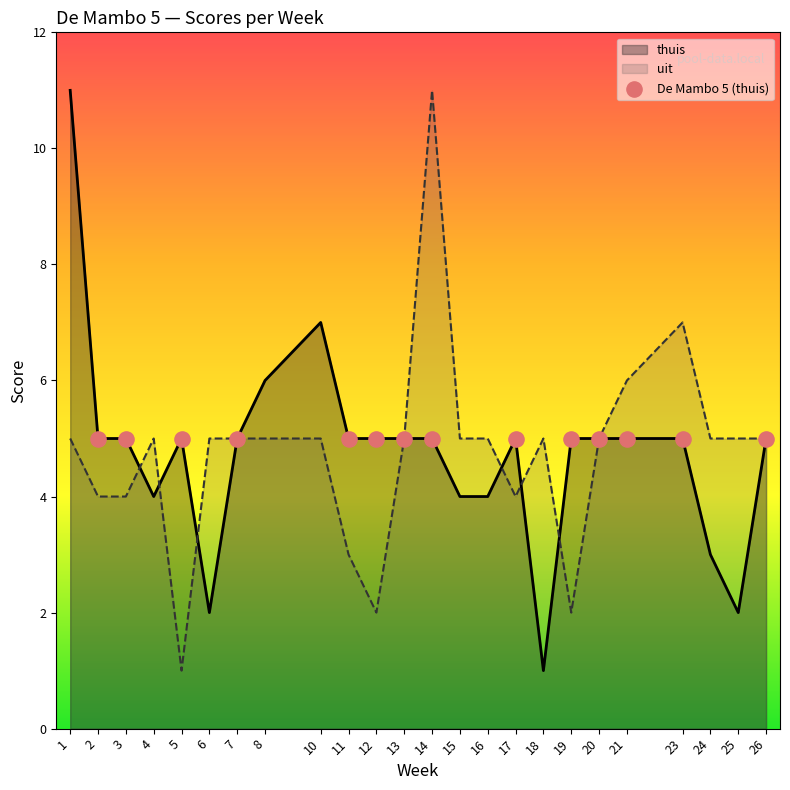

At how many categories does at least one series exceed 3?

24